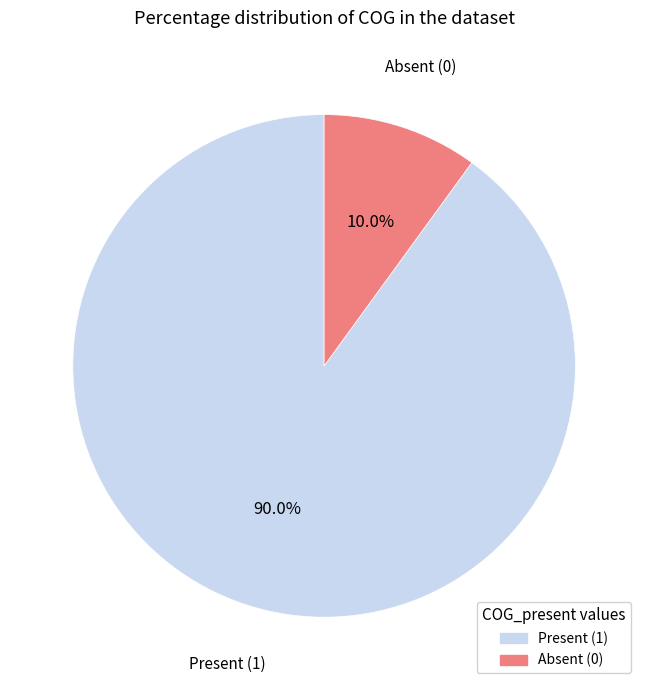

Is there a majority slice in this chart?

Yes